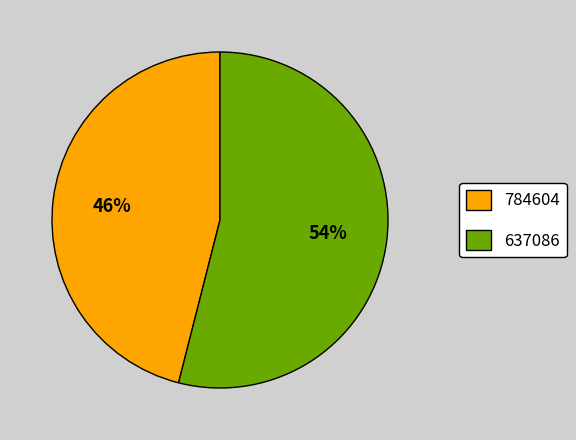

Rank the categories by value from lowest to highest.

784604, 637086